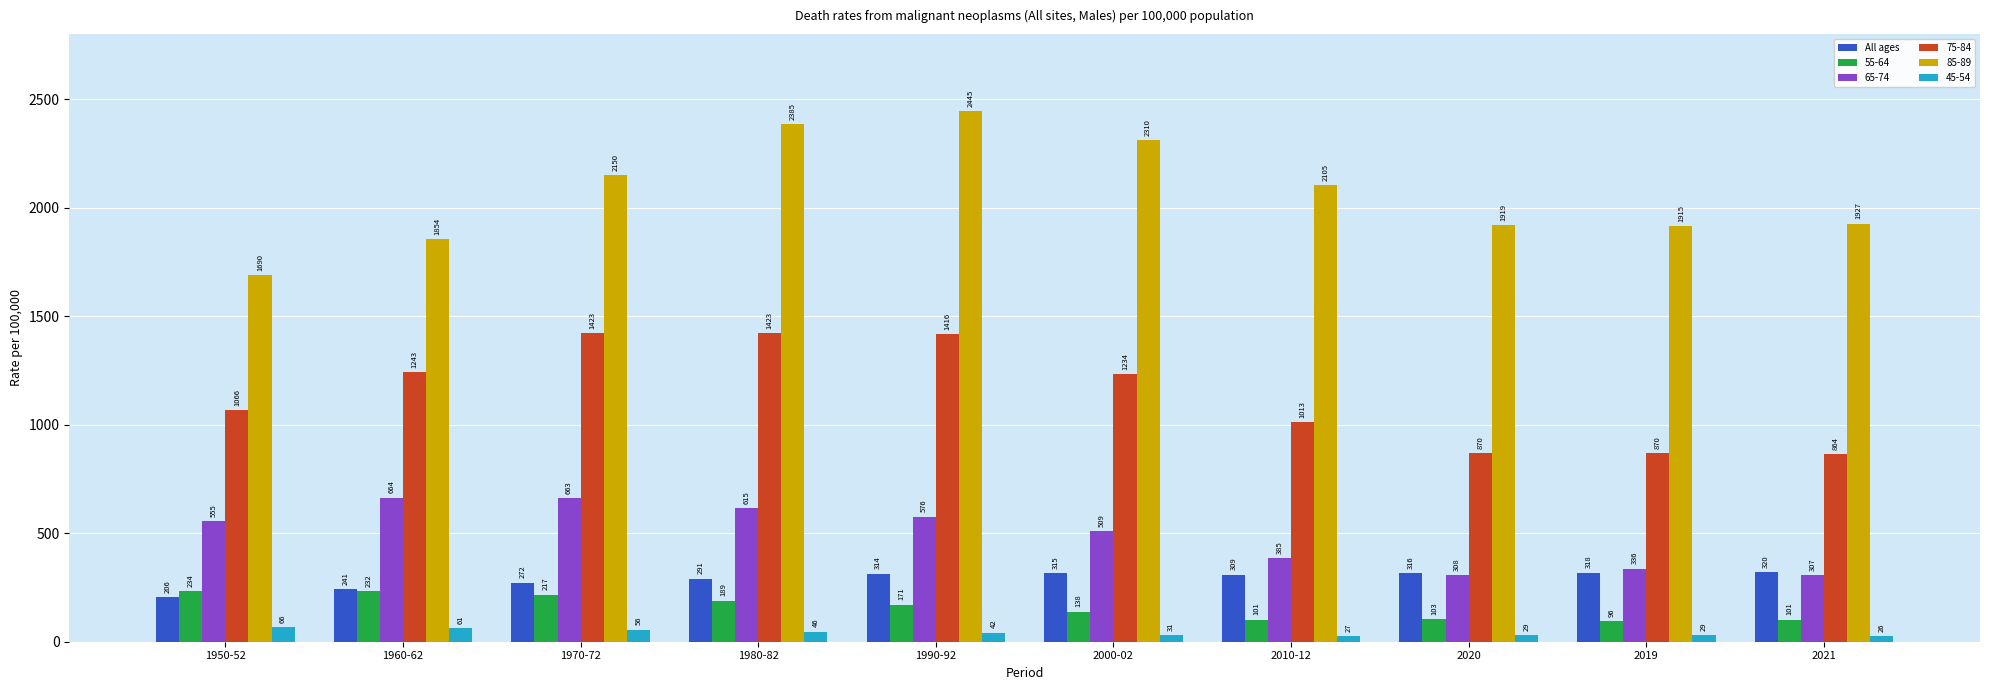

True or false: 65-74 has a value of 509 at 2000-02.

True